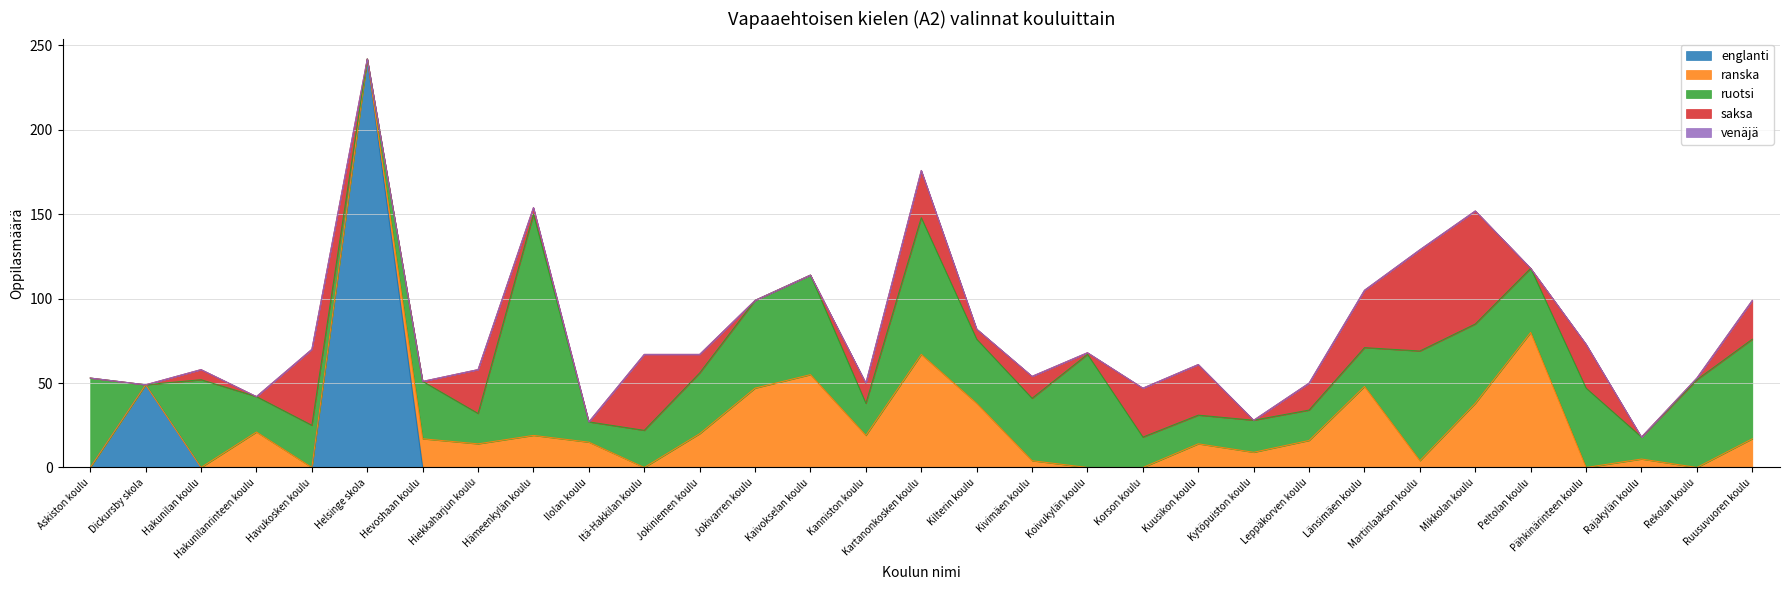

Rank the categories by ruotsi value from highest to lowest.

Hämeenkylän koulu, Kartanonkosken koulu, Koivukylän koulu, Martinlaakson koulu, Kaivokselan koulu, Ruusuvuoren koulu, Askiston koulu, Hakunilan koulu, Jokivarren koulu, Rekolan koulu, Mikkolan koulu, Pähkinärinteen koulu, Kilterin koulu, Peltolan koulu, Kivimäen koulu, Jokiniemen koulu, Hevoshaan koulu, Havukosken koulu, Länsimäen koulu, Itä-Hakkilan koulu, Hakunilanrinteen koulu, Kanniston koulu, Kytöpuiston koulu, Hiekkaharjun koulu, Korson koulu, Leppäkorven koulu, Kuusikon koulu, Rajakylän koulu, Ilolan koulu, Dickursby skola, Helsinge skola